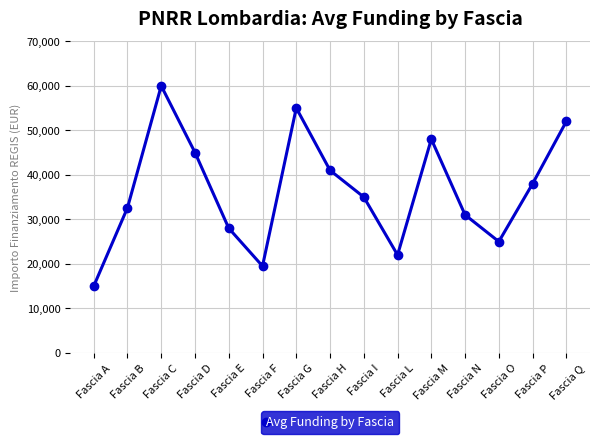

What is the ratio of the value at Fascia G to the value at Fascia I?

1.6